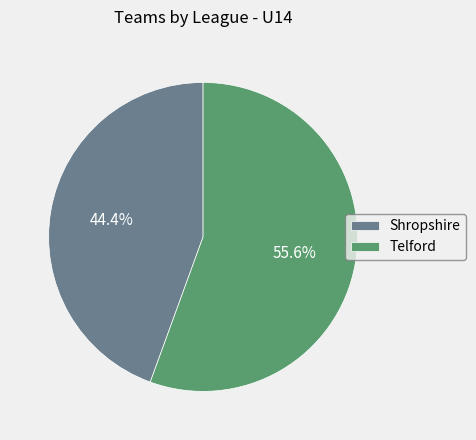

What is the ratio of the value at Shropshire to the value at Telford?

0.8